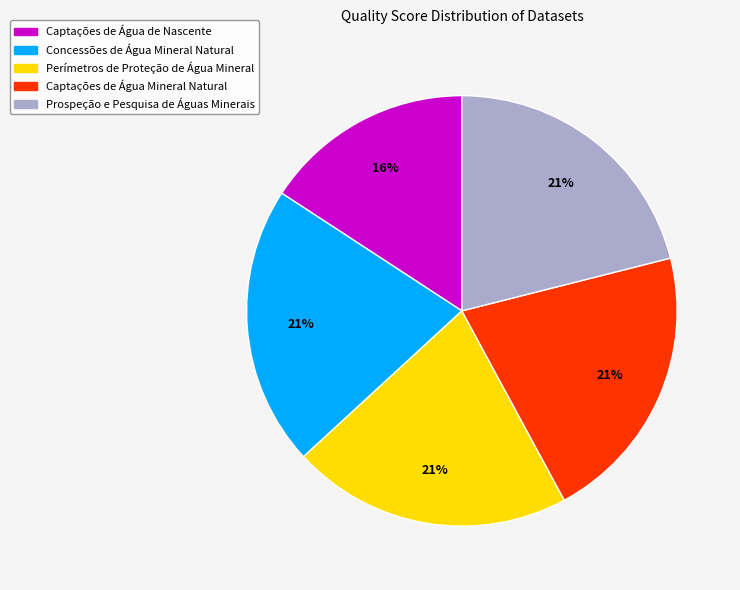

True or false: Prospeção e Pesquisa de Águas Minerais accounts for 14% of the total.

False